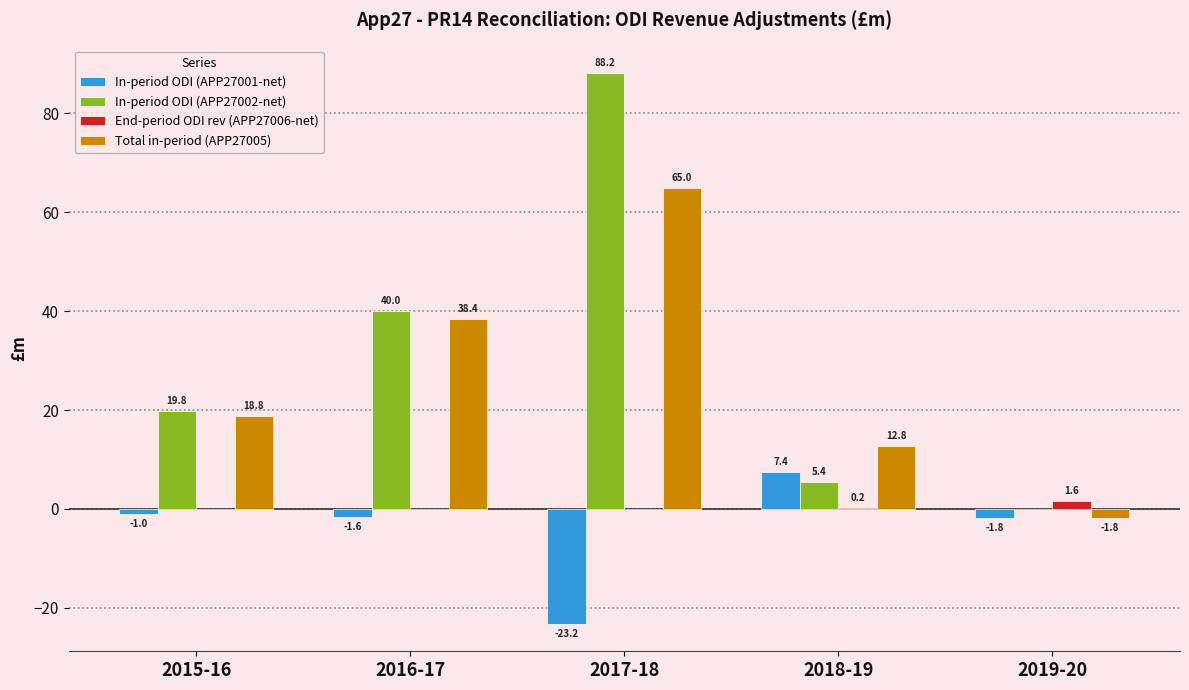

What are all the series names shown in the legend?

In-period ODI (APP27001-net), In-period ODI (APP27002-net), End-period ODI rev (APP27006-net), Total in-period (APP27005)